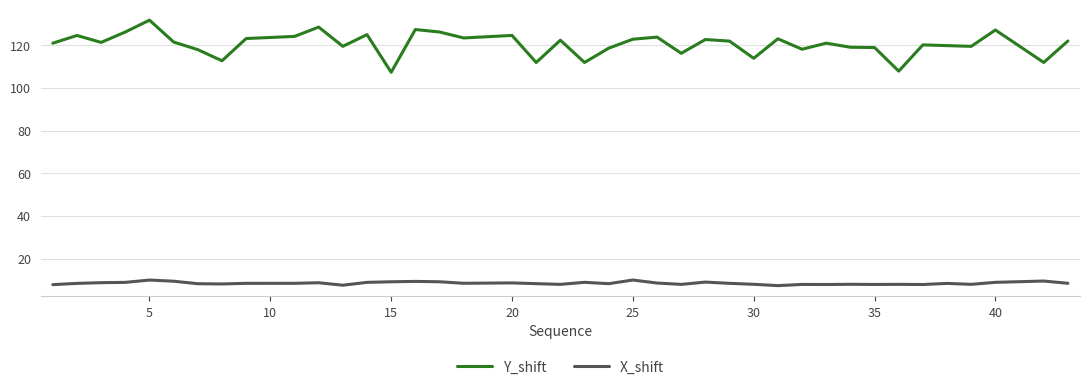

List the series in order of their peak value, lowest first.

X_shift, Y_shift